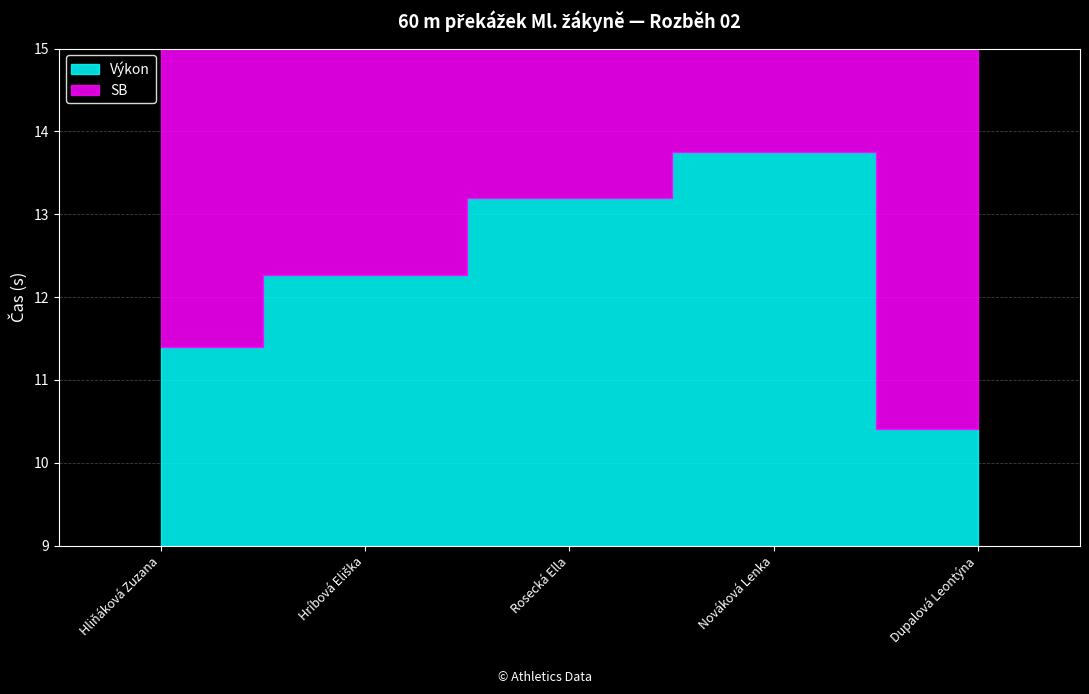

What is the label of the 2nd point from the right?

Nováková Lenka